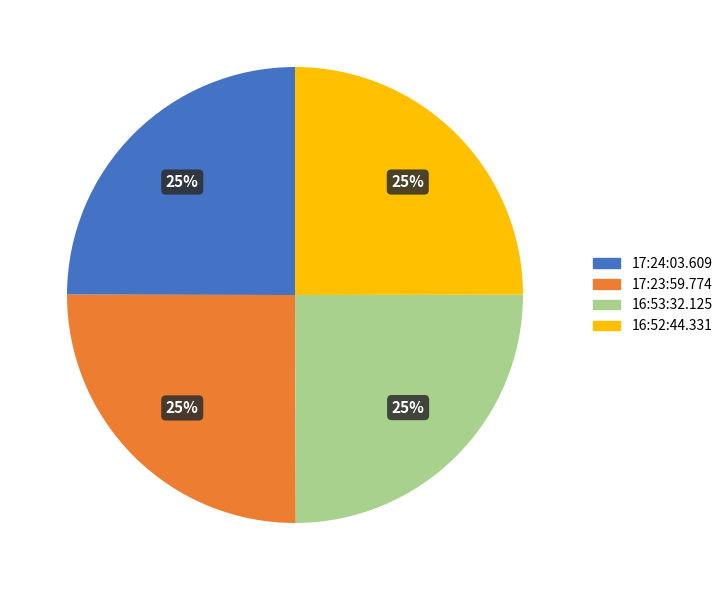

Does 17:23:59.774 account for over 50% of the chart?

No